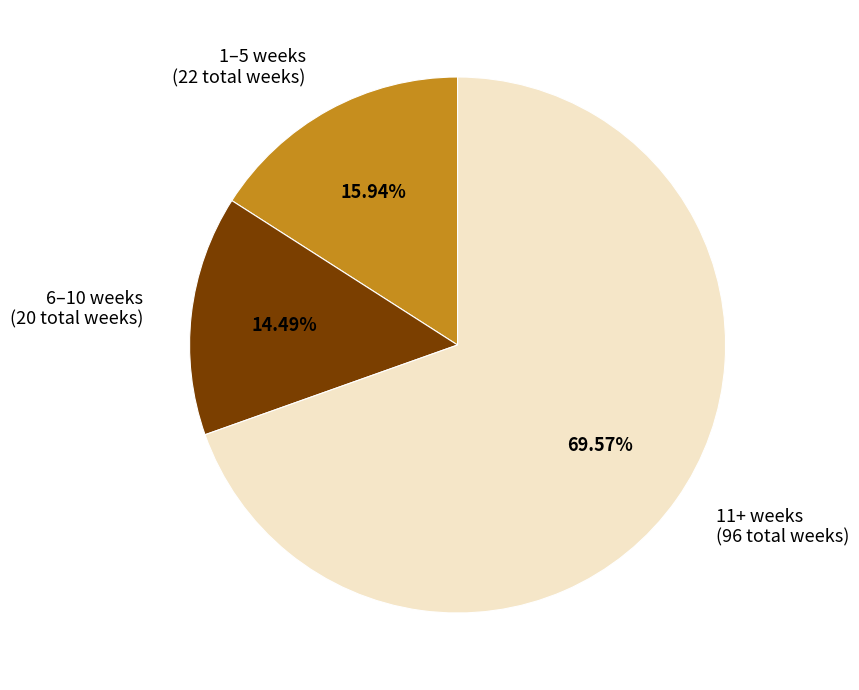

Is the sum of 1–5 weeks (22 total weeks) and 6–10 weeks (20 total weeks) greater than half?

No